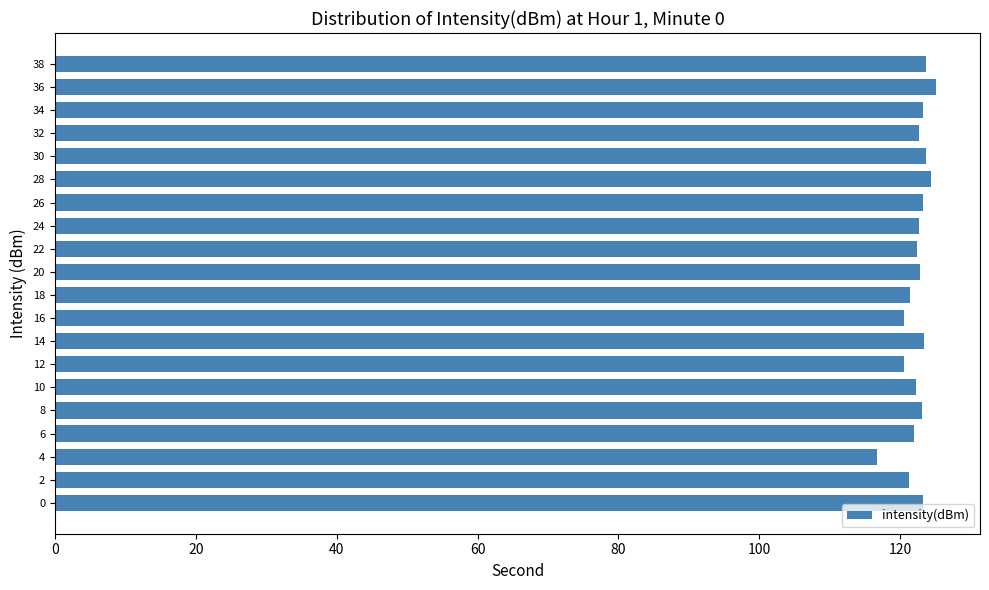

What is the ratio of the value at 10 to the value at 20?

1.0